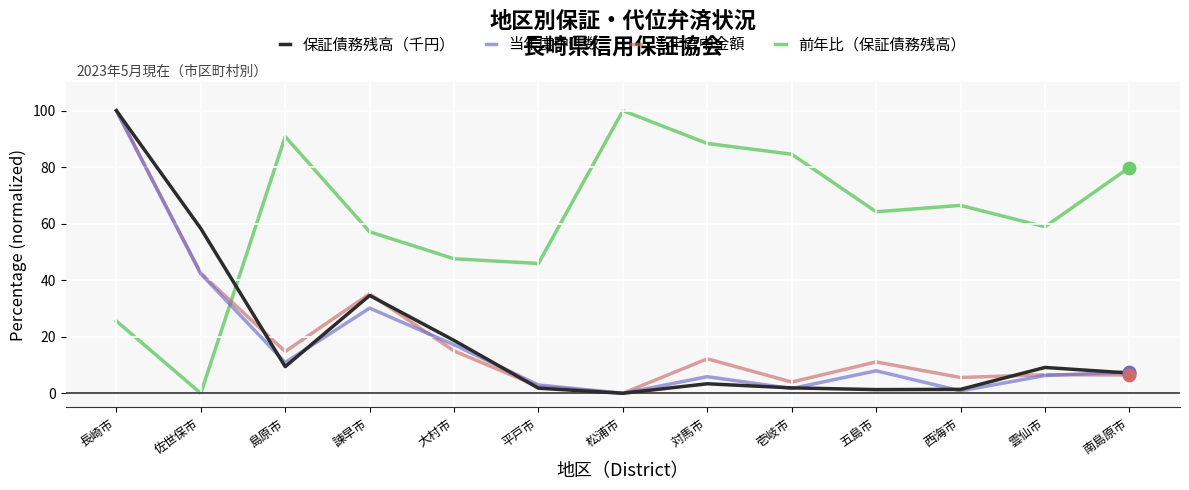

What is the total value across all series at 西海市?

74.3